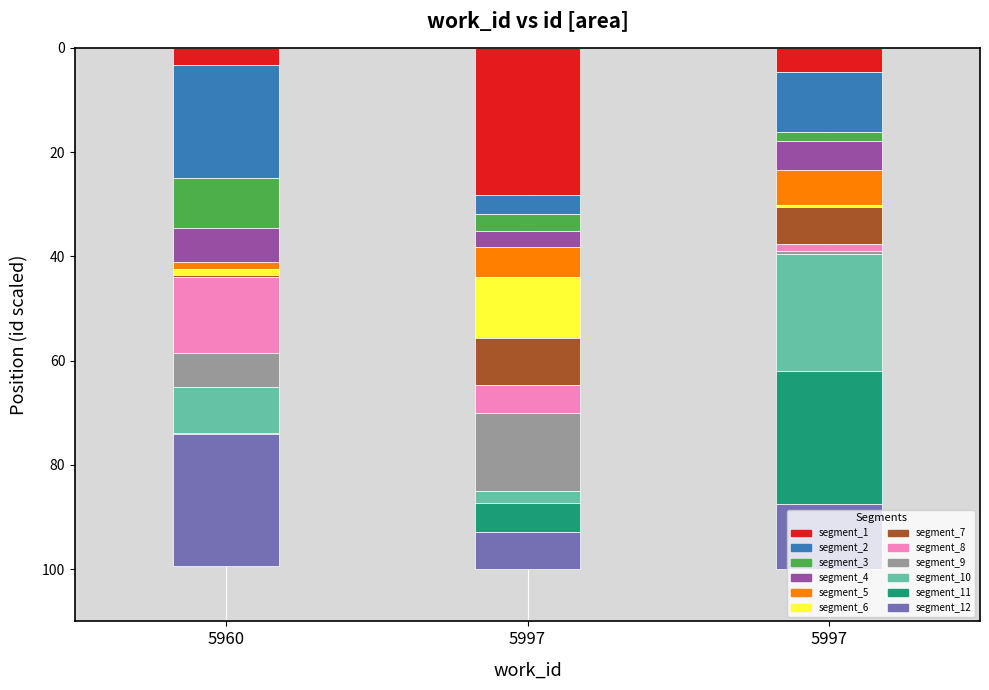

Are the bars horizontal?

No